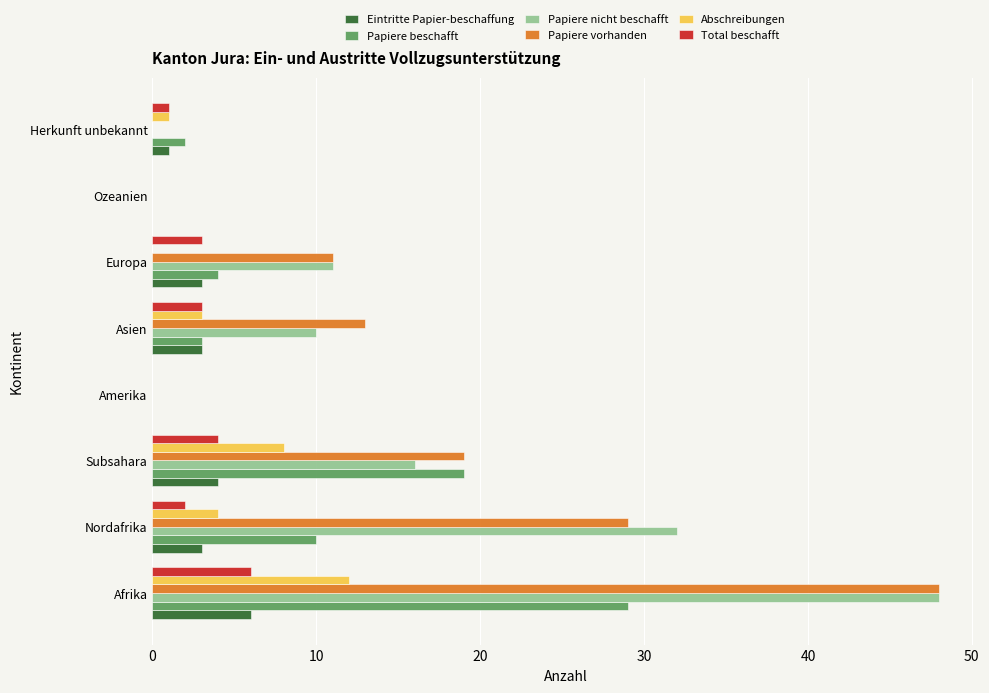

What is the highest value of the Papiere nicht beschafft series?

48